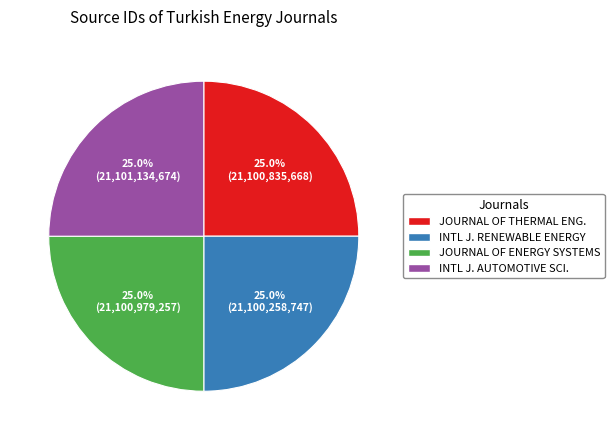

To the nearest percent, what is the average slice percentage?

25%